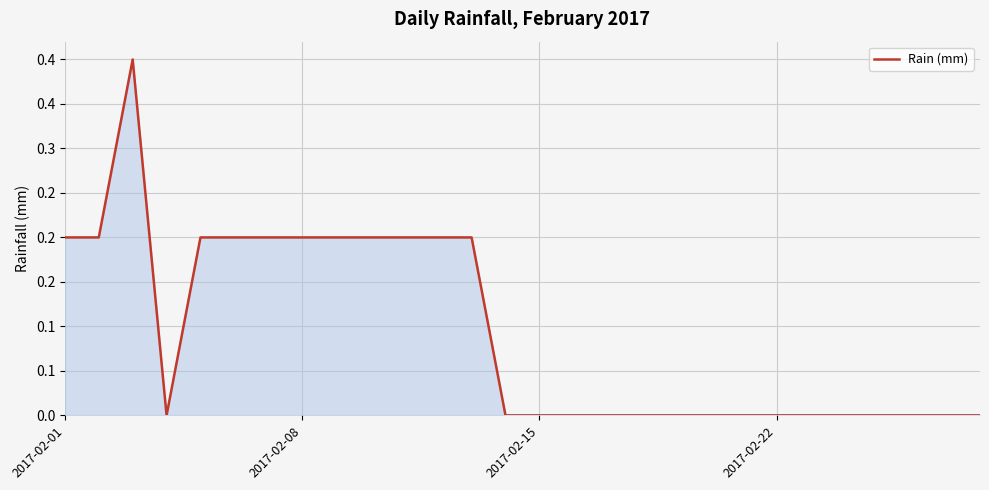

Is this an area chart (filled region under the line)?

Yes